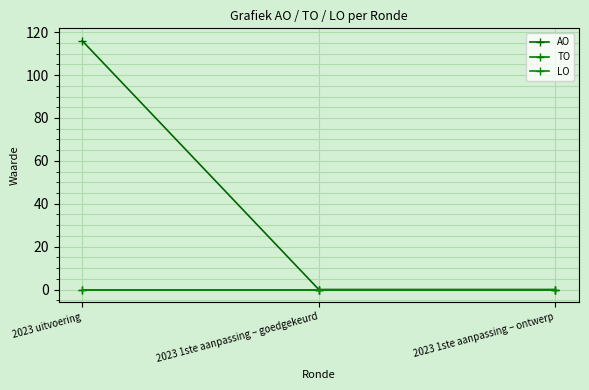

At which category is the sum across all series the highest?

2023 uitvoering